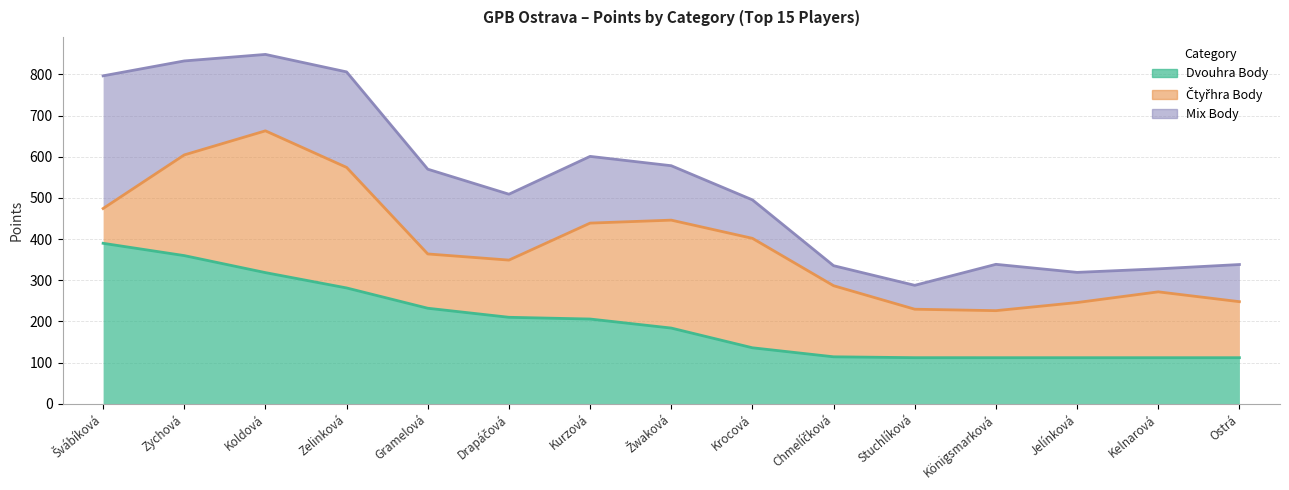

Does the chart have visible grid lines?

Yes